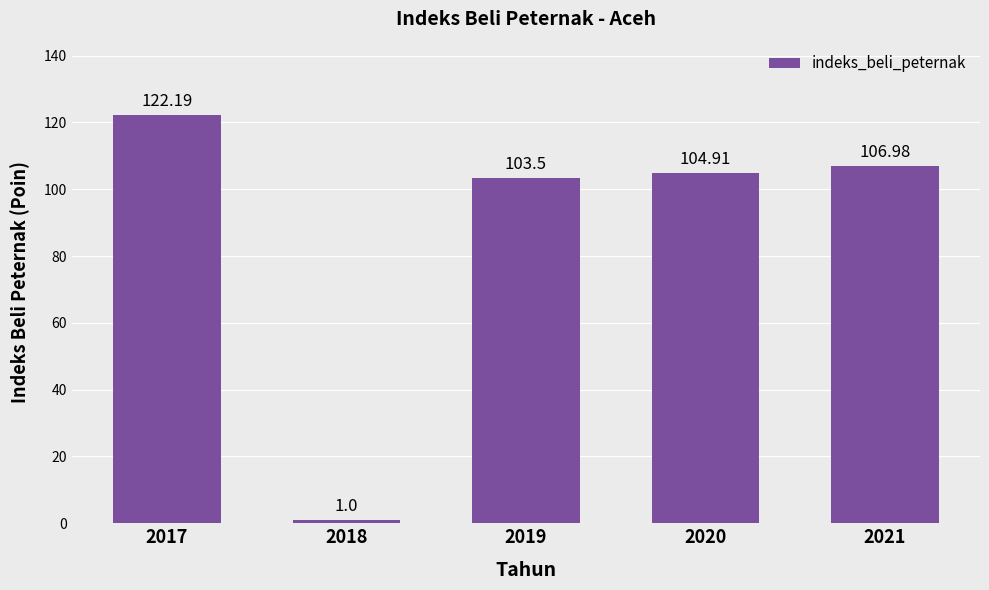

Which label corresponds to the smallest value in the chart?

2018